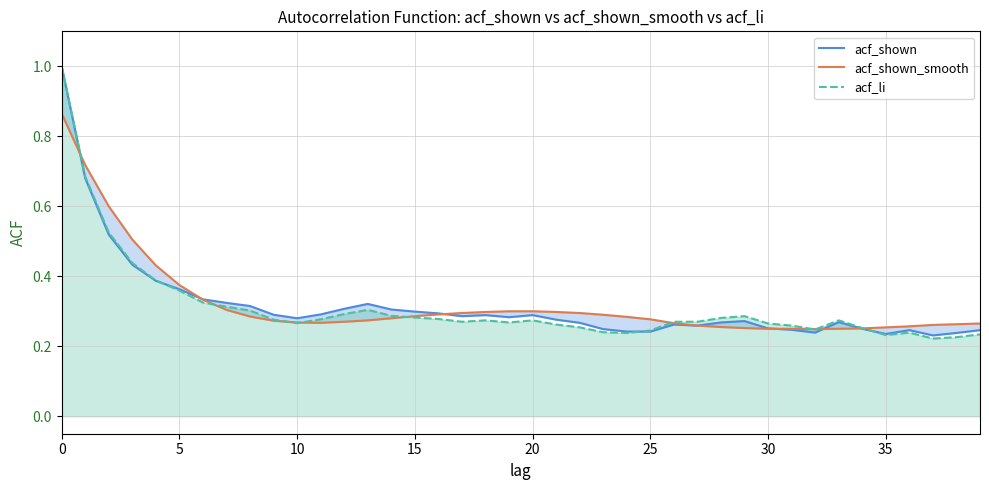

Is the value of acf_li at 34 greater than the value of acf_shown_smooth at 10?

No